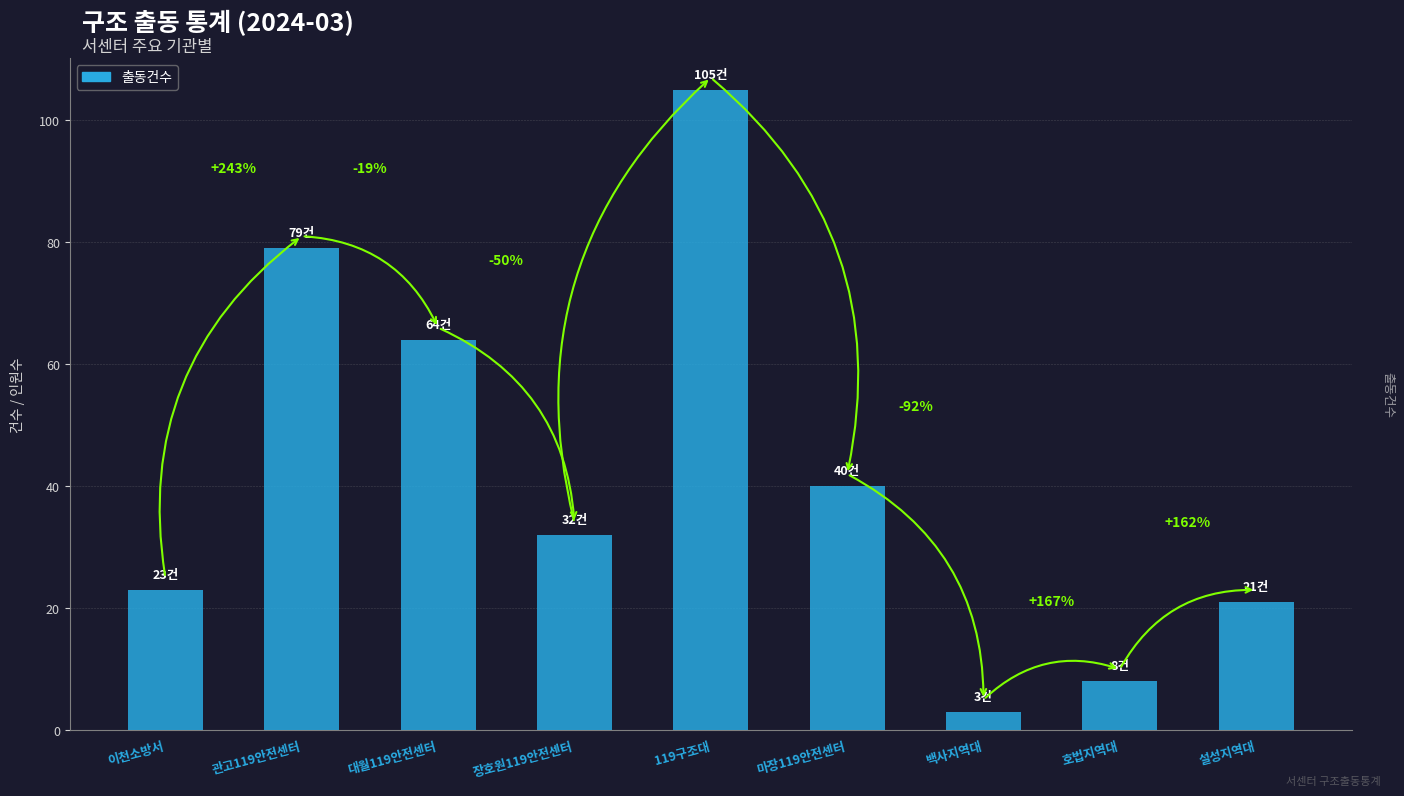

Where is the data nearest to the value 54?

대월119안전센터